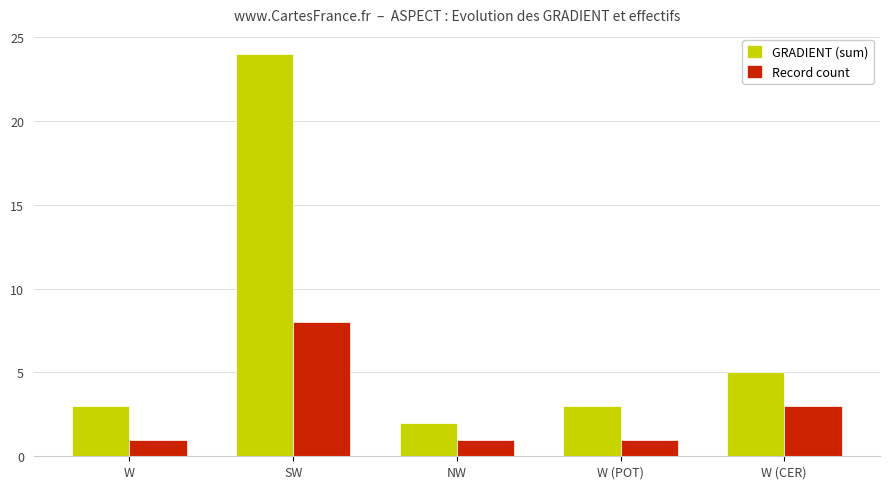

What position from the right is W (CER)?

1